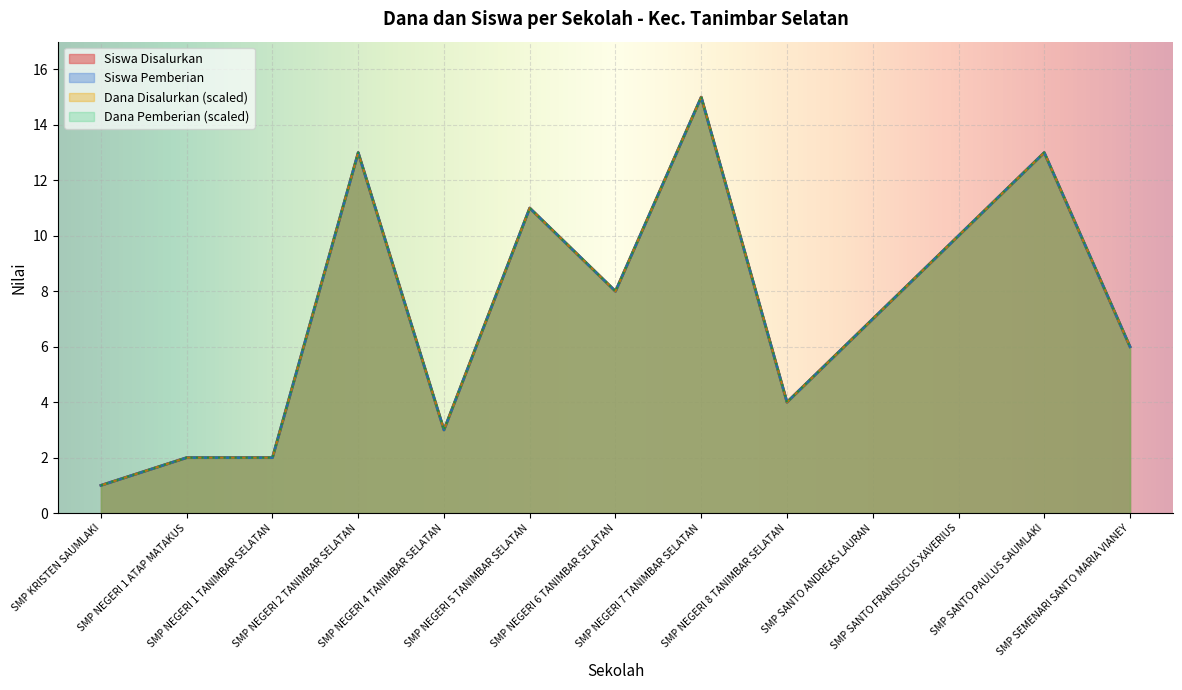

How many data points in Siswa Pemberian are above 7?

6